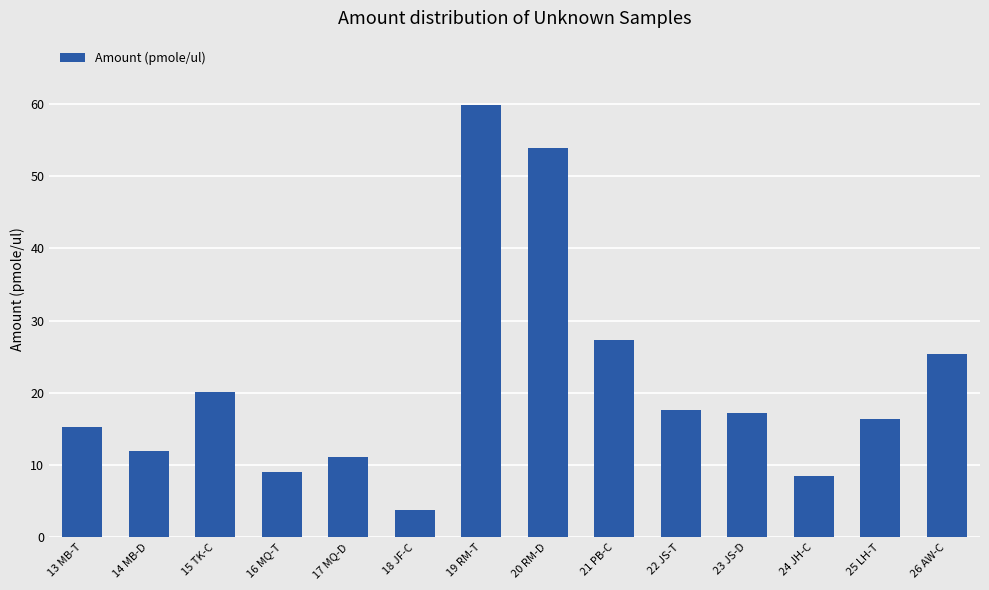

True or false: the data shows 20.2 at 15 TK-C.

True